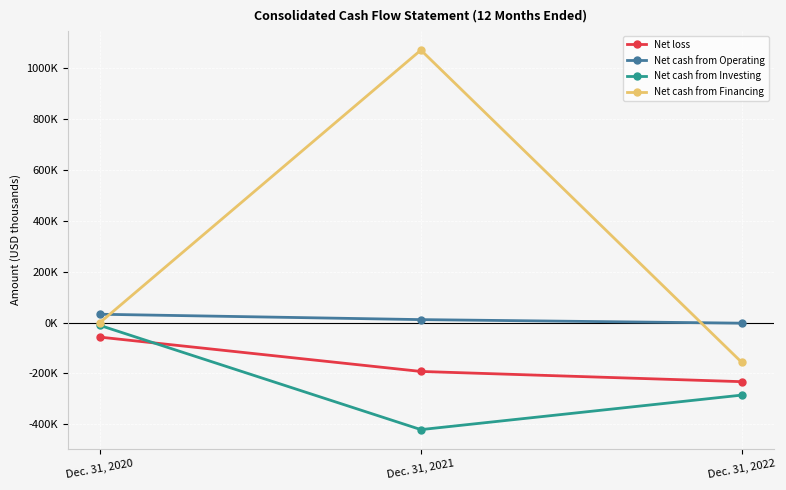

Count the Net loss values in the range -232132 to -57294.

3